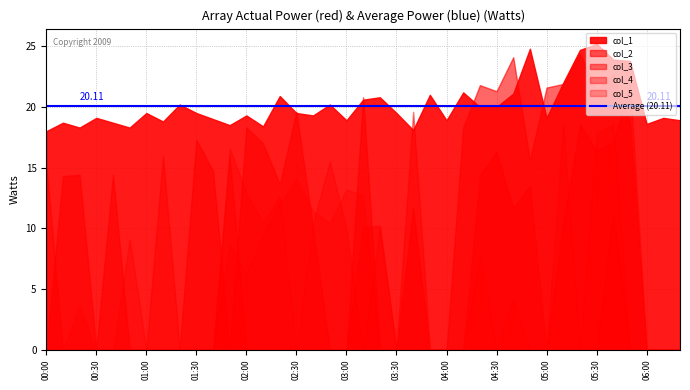

In col_1, how many points are lower than both neighbors (excluding endpoints)?

11